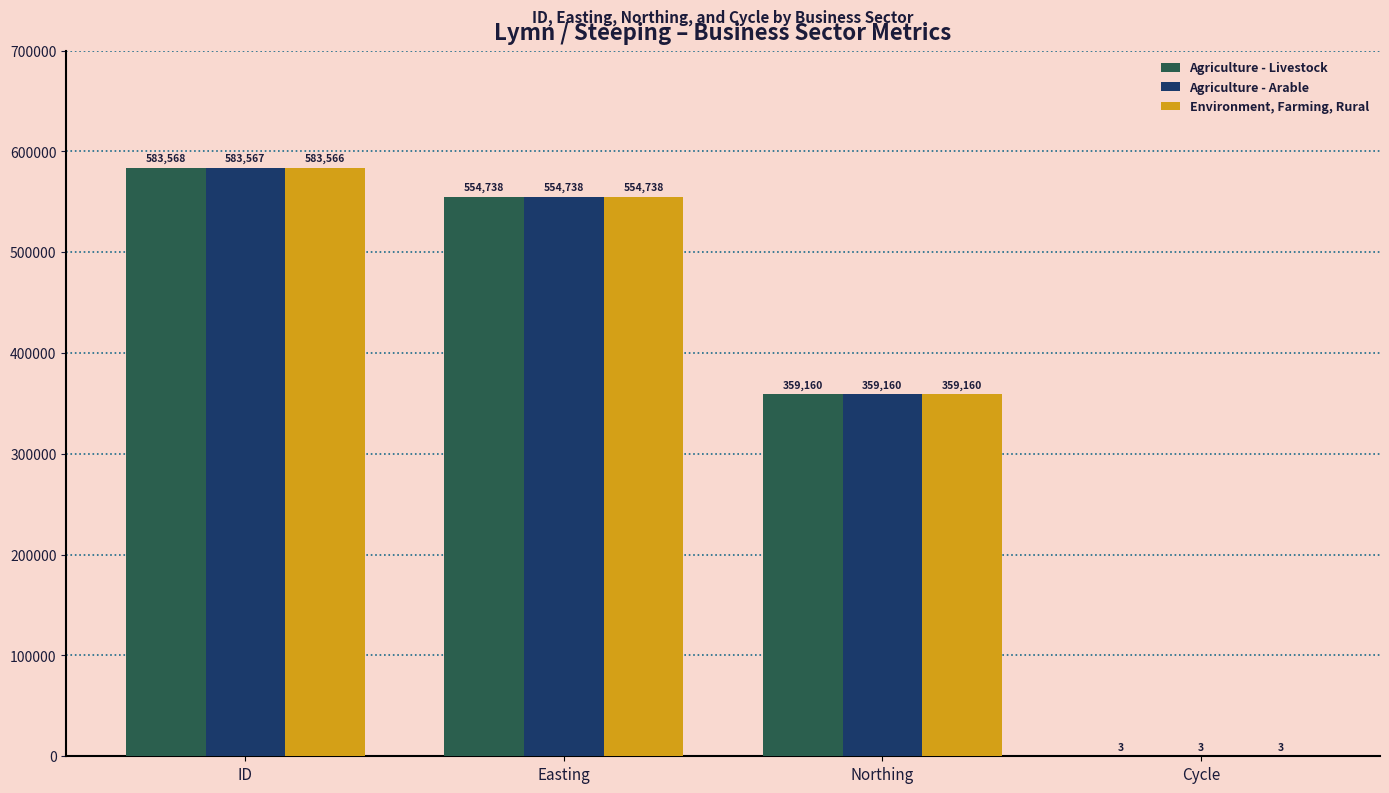

Between ID and Cycle, which series saw the biggest shift?

Agriculture - Livestock